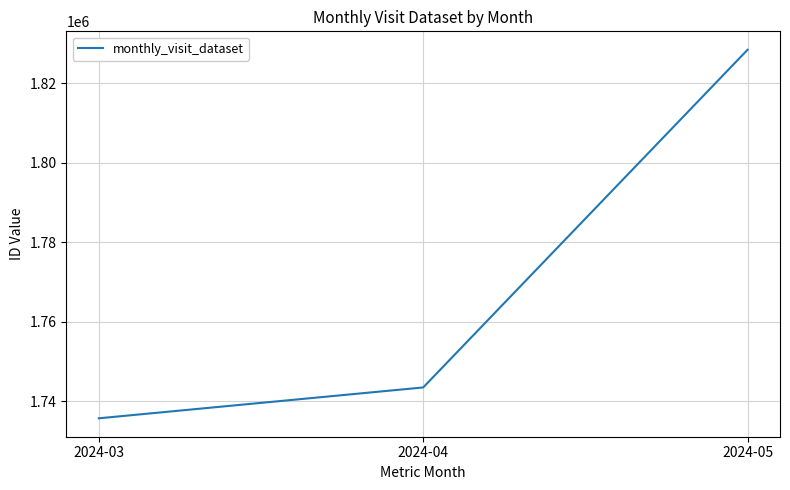

What is the sum of all values?

5307487